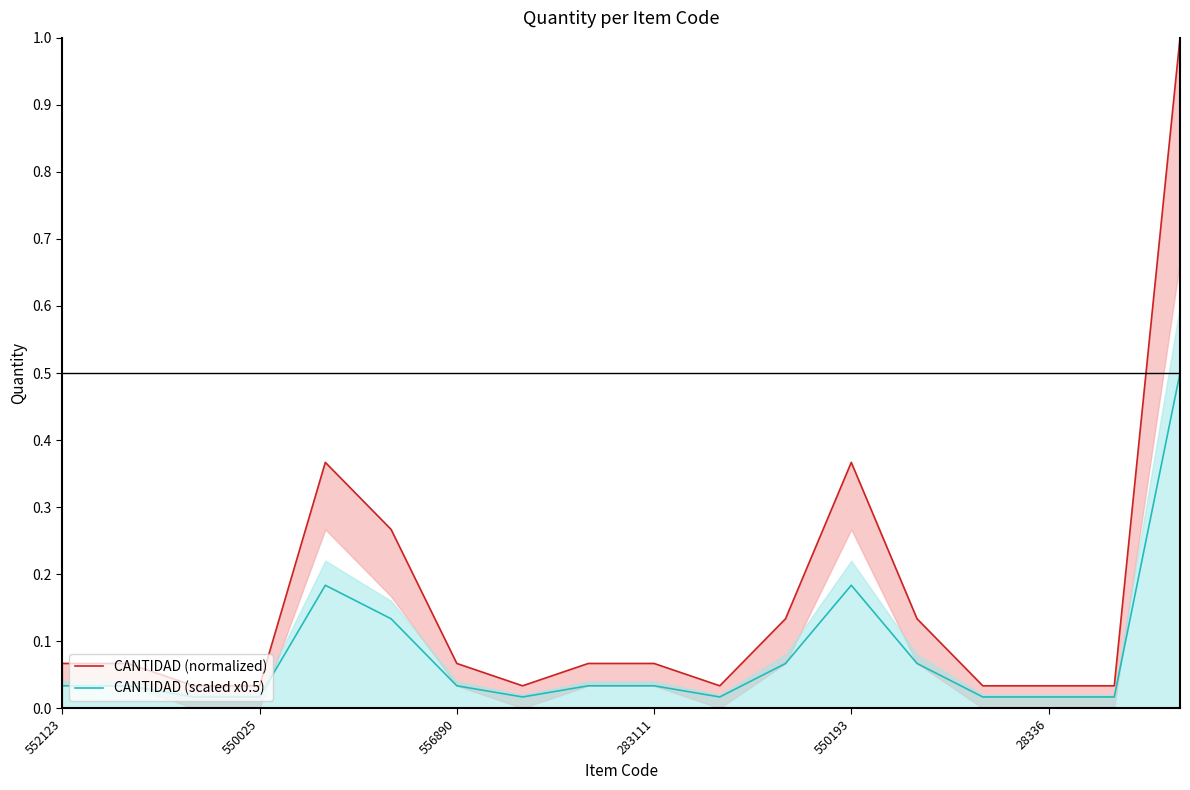

Reading left to right, list all the values displayed in this chart.

CANTIDAD (normalized): 0.1	0.1	0.0	0.0	0.4	0.3	0.1	0.0	0.1	0.1	0.0	0.1	0.4	0.1	0.0	0.0	0.0	1.0
CANTIDAD (scaled x0.5): 0.0	0.0	0.0	0.0	0.2	0.1	0.0	0.0	0.0	0.0	0.0	0.1	0.2	0.1	0.0	0.0	0.0	0.5